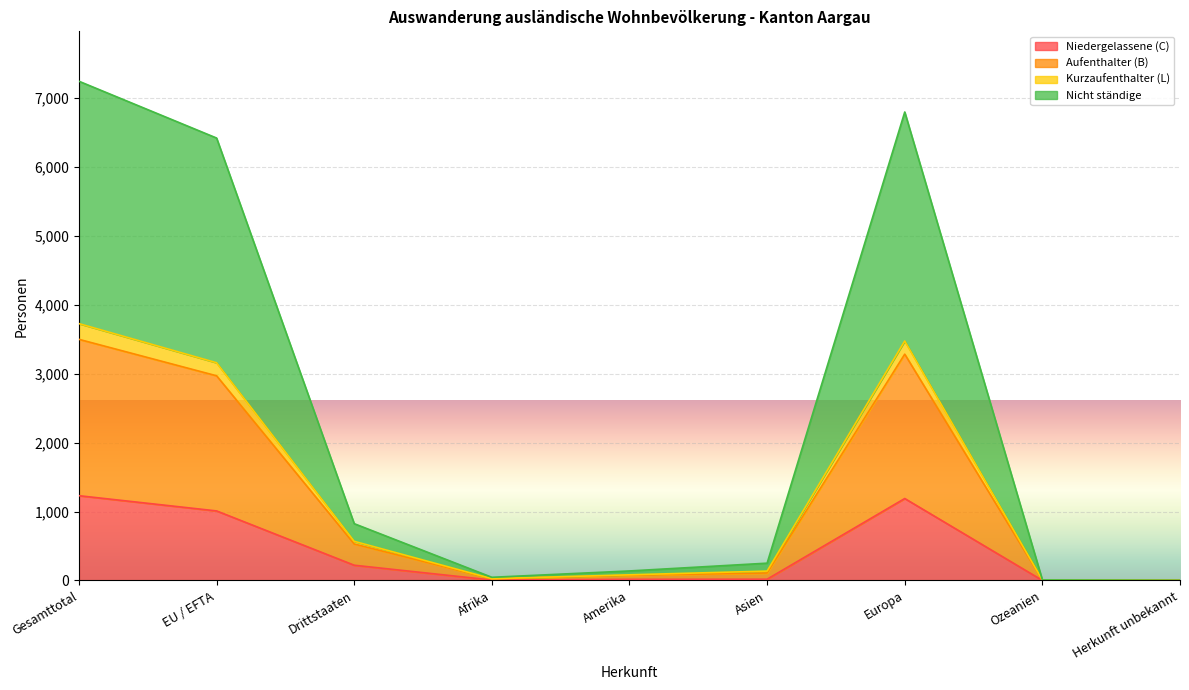

True or false: Aufenthalter (B) has more than 0 interior local peaks.

True